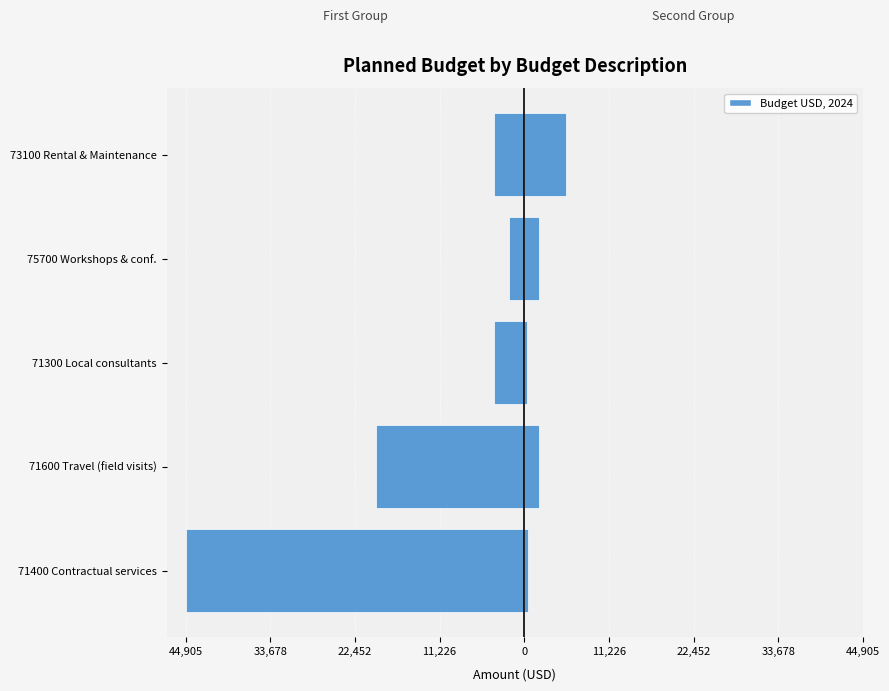

What is the maximum value shown in the chart?

5560